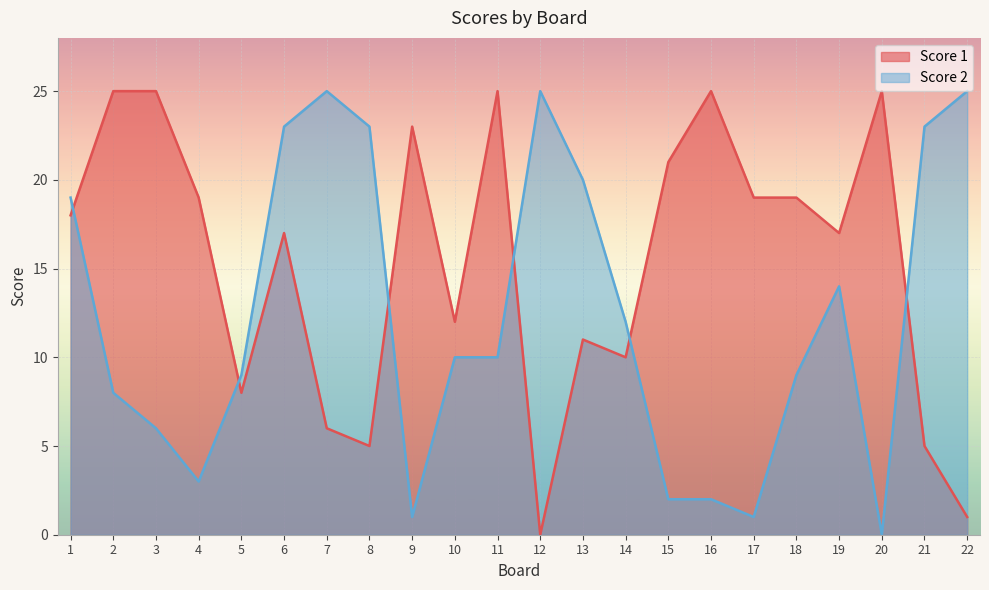

List the series in order of their overall mean, highest first.

Score 1, Score 2